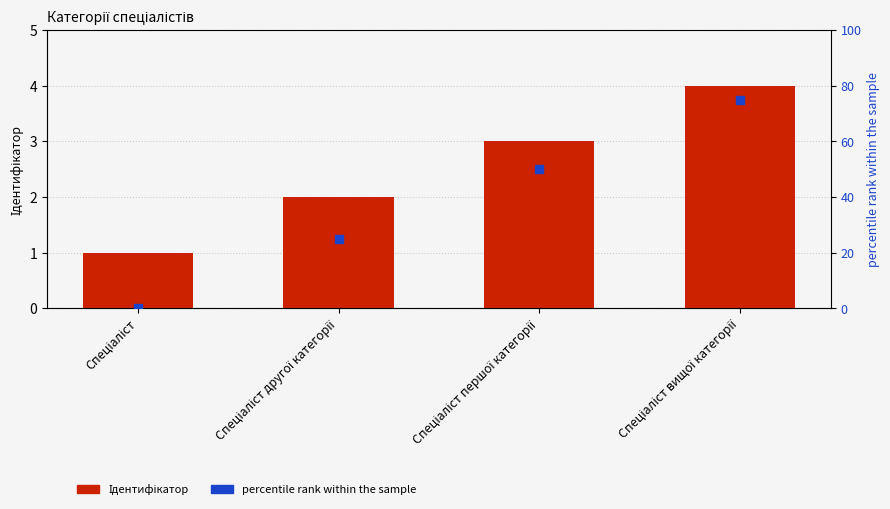

At how many categories does at least one series exceed 71?

1